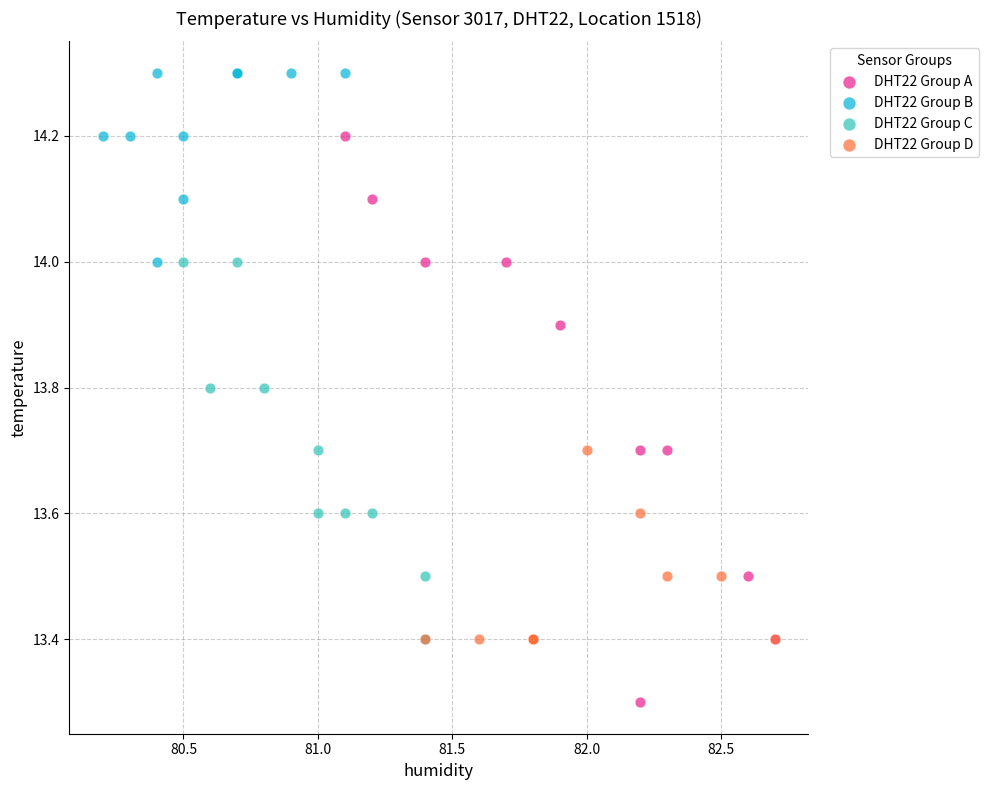

Which series has the largest Y range (max minus min)?

DHT22 Group A